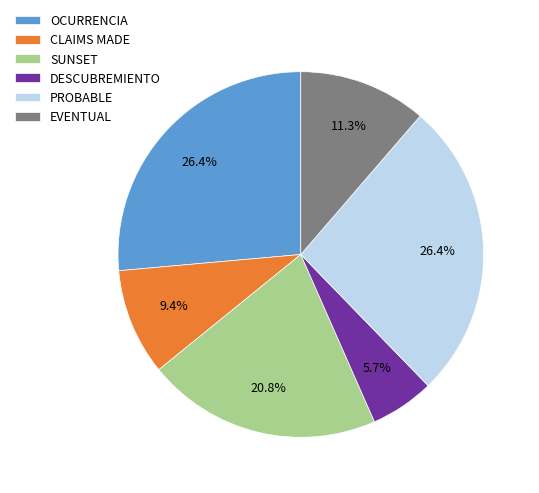

Is the sum of SUNSET and PROBABLE greater than half?

No